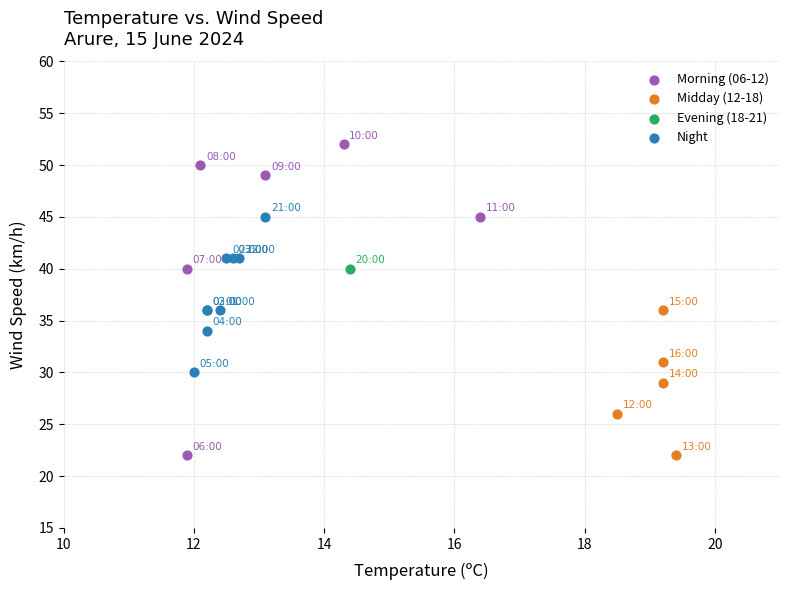

Which series reaches the maximum Y coordinate?

Morning (06-12)